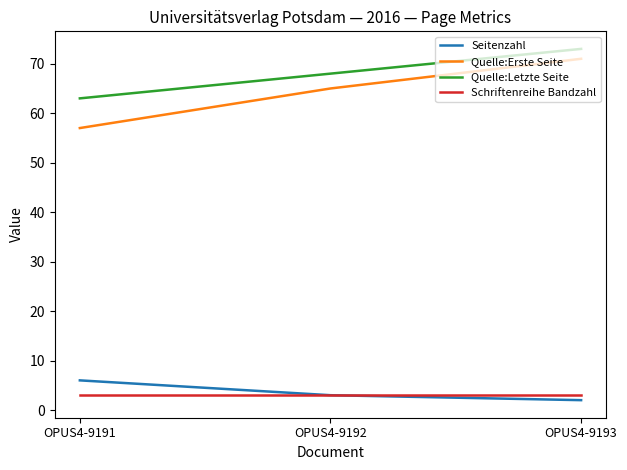

What is the greatest value displayed?

73